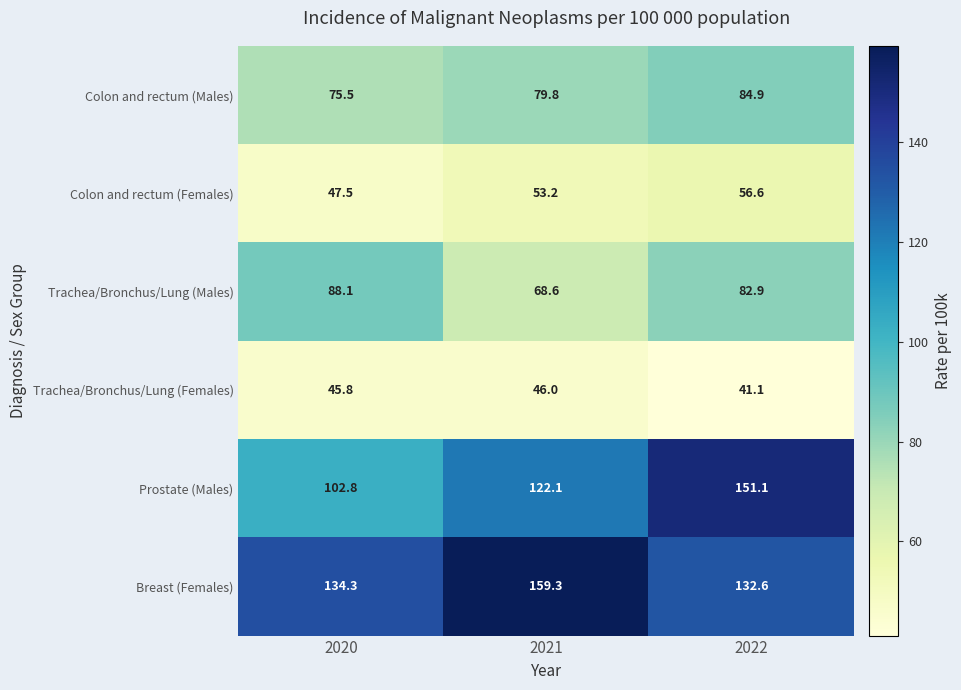

How many distinct data groups are displayed?

6